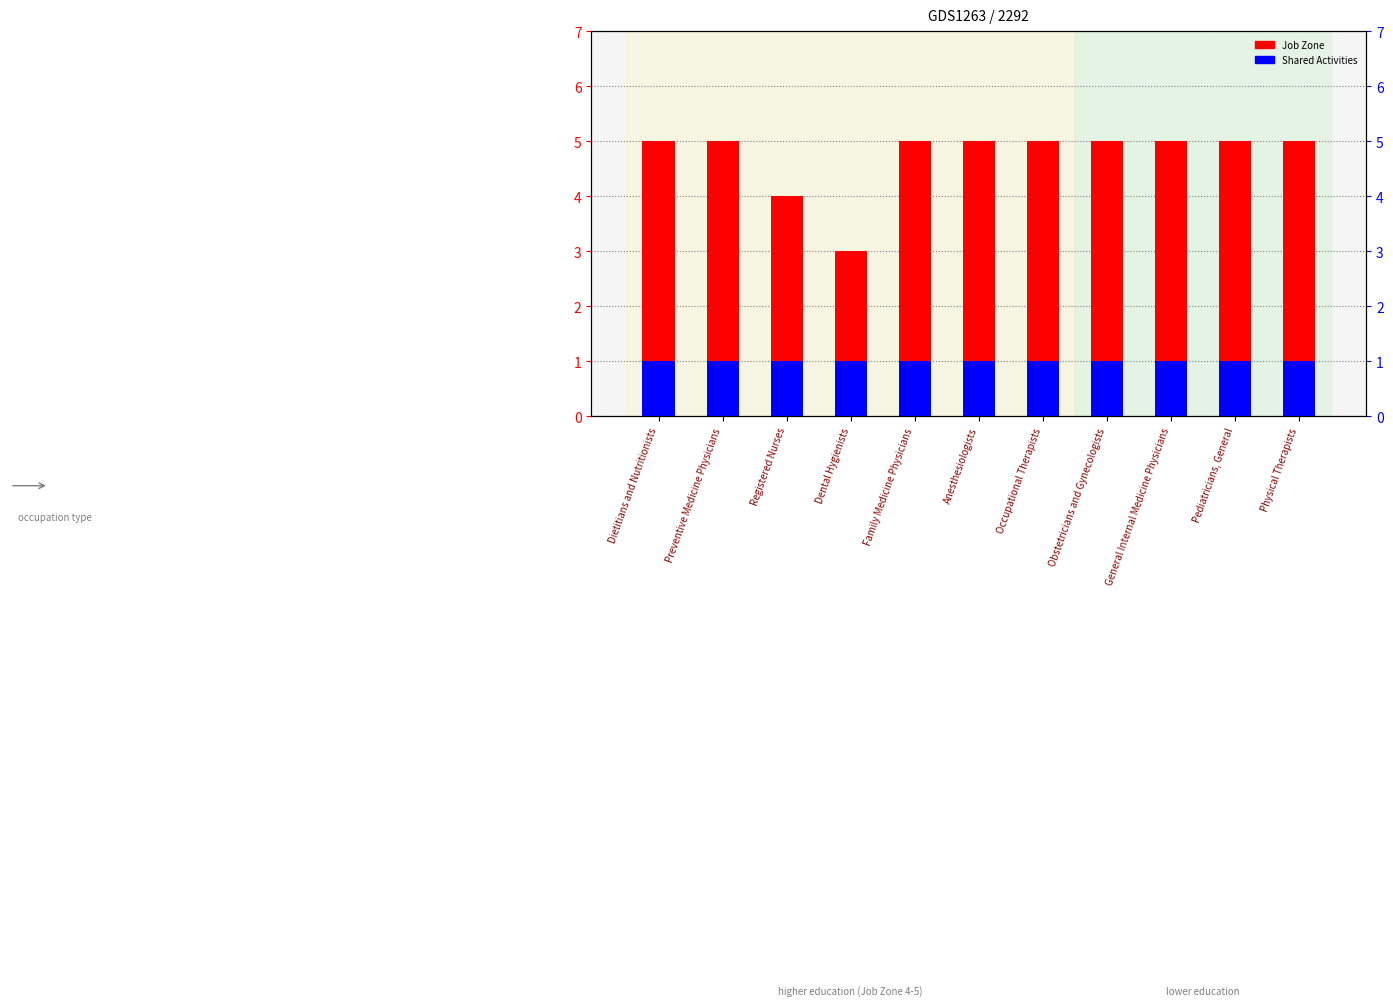

What is the label of the 1st bar from the right?

Physical Therapists